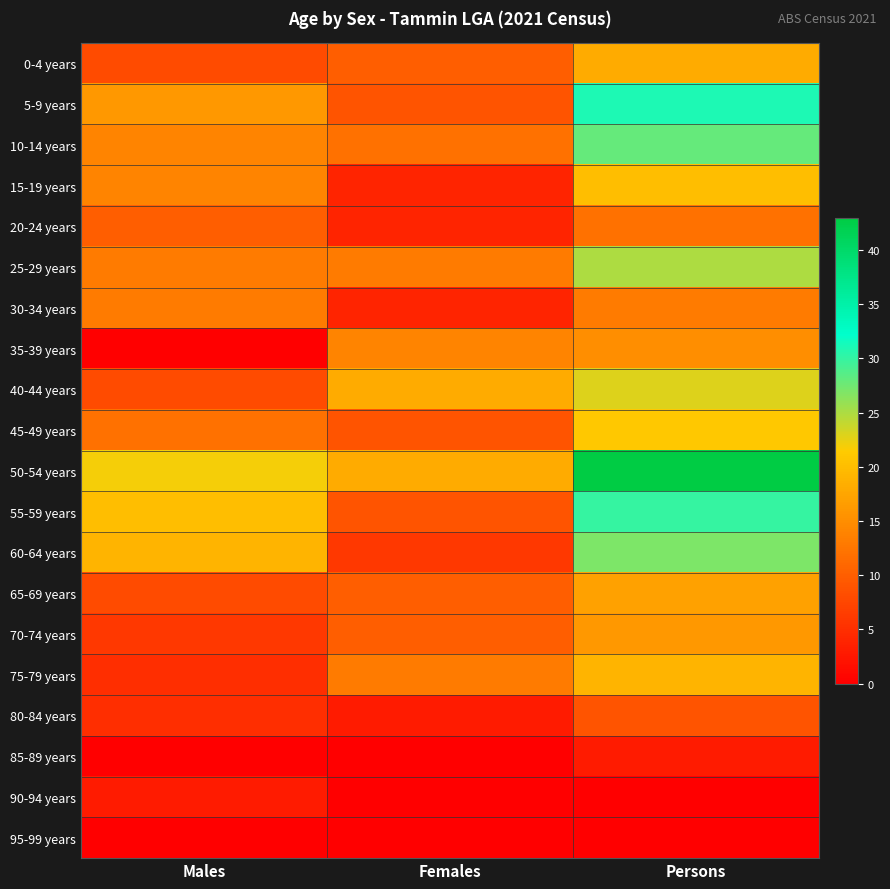

At how many categories does at least one series exceed 22?

1